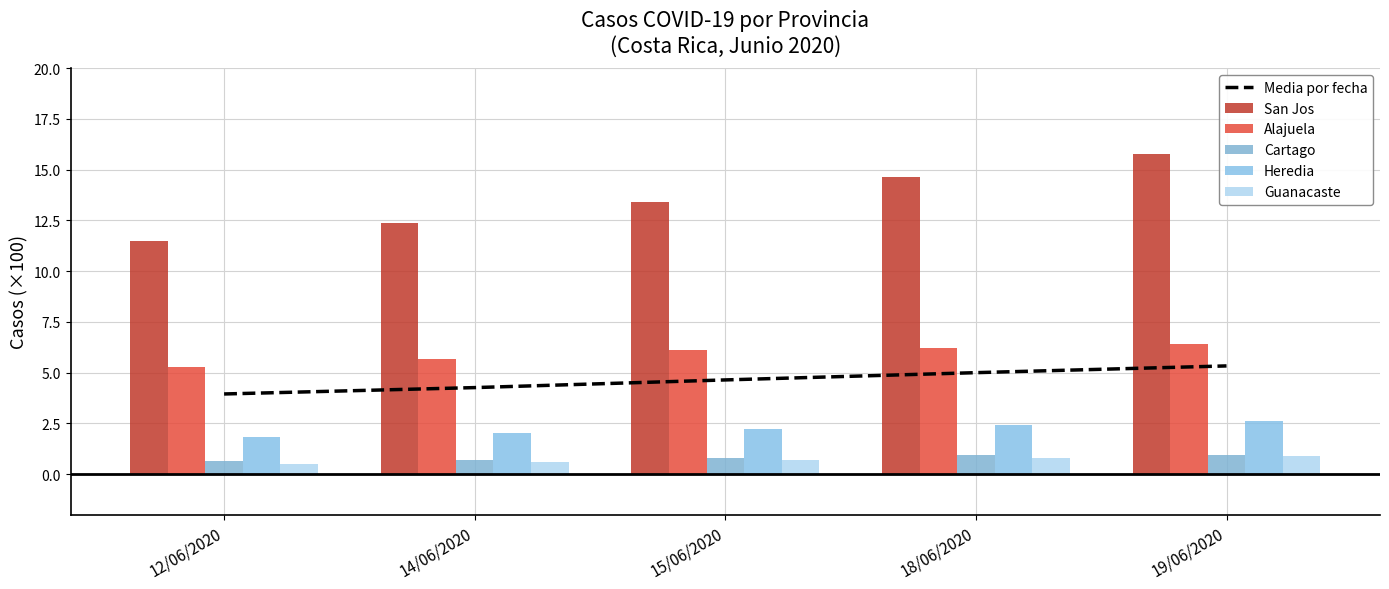

Which series has the largest total across all categories?

San Jos